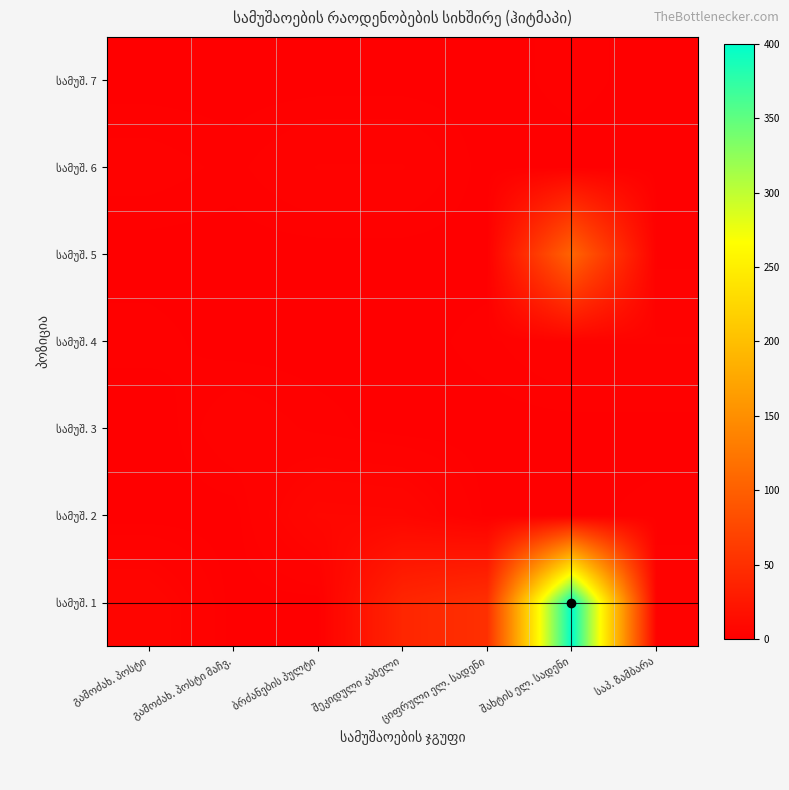

At how many categories does at least one series exceed 344?

1